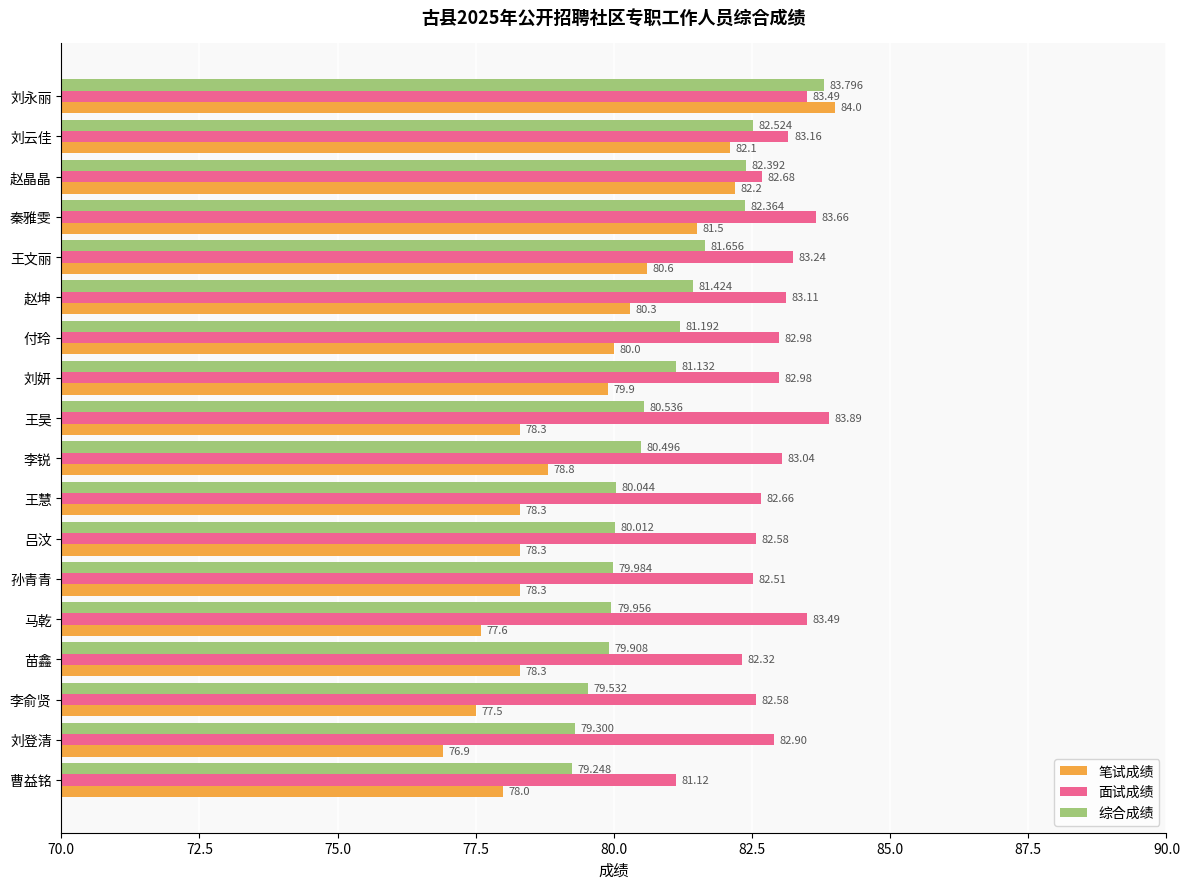

Which series has the largest range (max minus min)?

笔试成绩